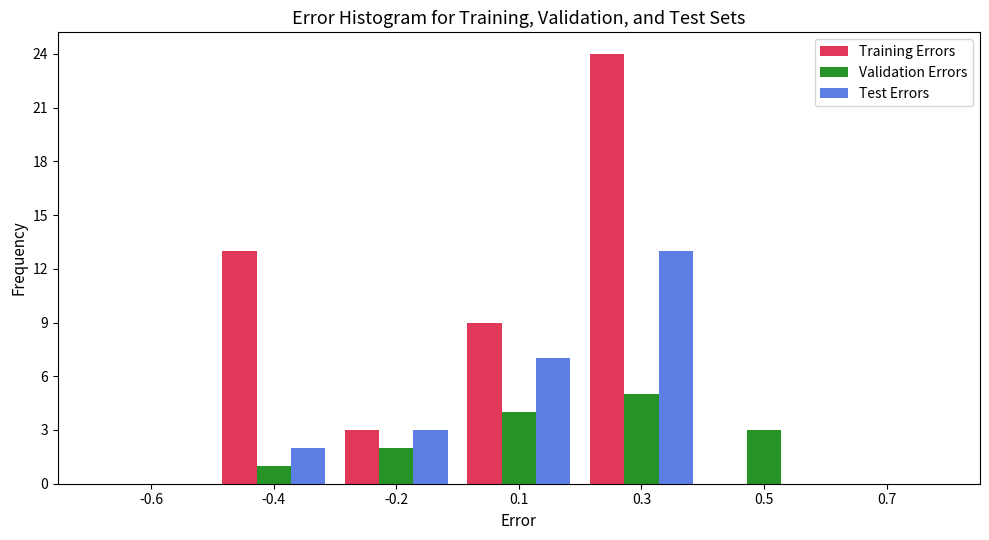

Reading left to right, what are all the values shown in this chart?

Training Errors: -0.6=0	-0.4=13	-0.2=3	0.1=9	0.3=24	0.5=0	0.7=0
Validation Errors: -0.6=0	-0.4=1	-0.2=2	0.1=4	0.3=5	0.5=3	0.7=0
Test Errors: -0.6=0	-0.4=2	-0.2=3	0.1=7	0.3=13	0.5=0	0.7=0